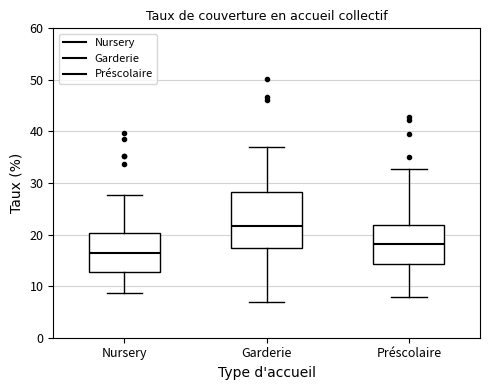

Reading left to right, transcribe this box plot: for each box, give where its median line is, the range the box spans, and where its two whiskers end, as read against the y-axis. The values are not printed on the chart, so give them approximately, as read against the axis.

Nursery: median 17, box 13 to 20, whiskers 9 to 28
Garderie: median 22, box 17 to 28, whiskers 7 to 37
Préscolaire: median 18, box 14 to 22, whiskers 8 to 33